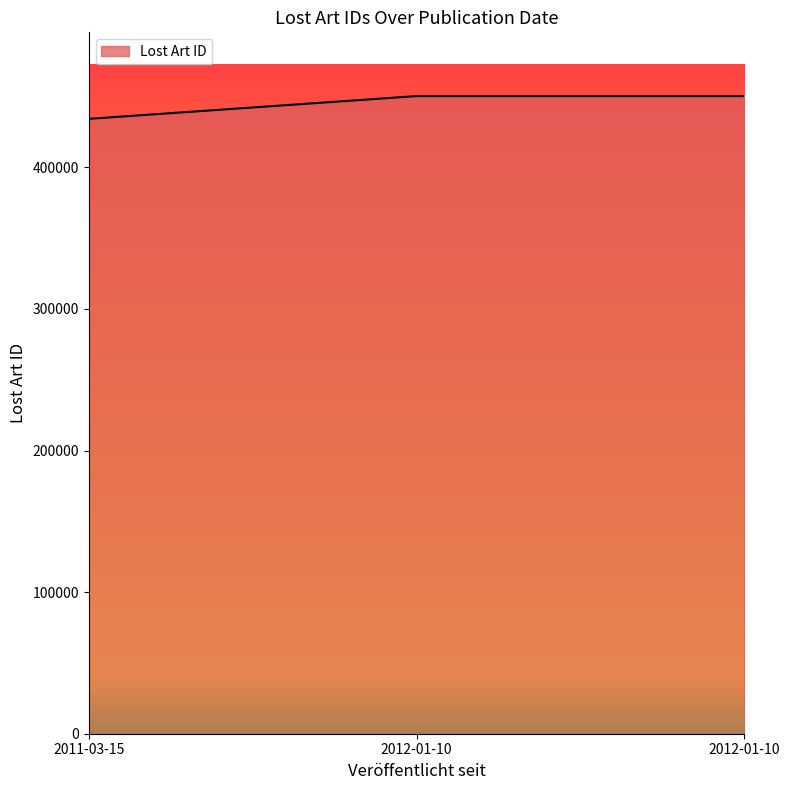

List the labels in order of value, smallest first.

2011-03-15, 2012-01-10, 2012-01-10